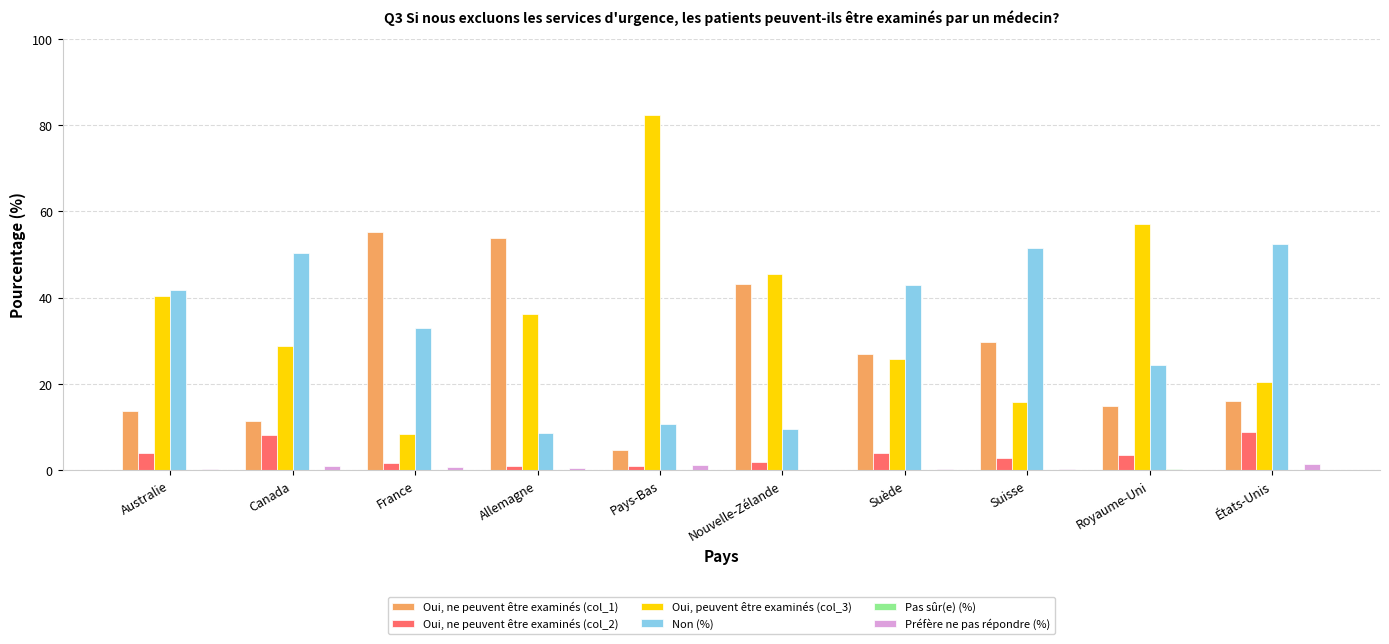

Is the value of Oui, ne peuvent être examinés (col_1) at Allemagne greater than the value of Préfère ne pas répondre (%) at France?

Yes